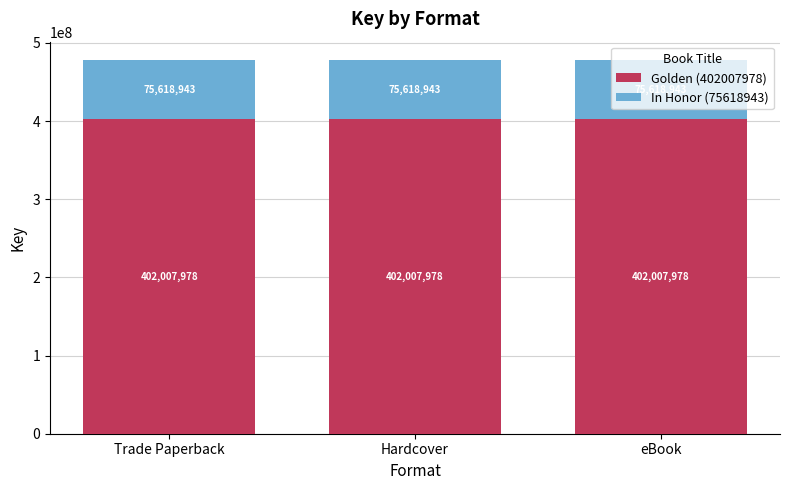

The value of Golden (402007978) at Hardcover is 273889769. True or false?

False